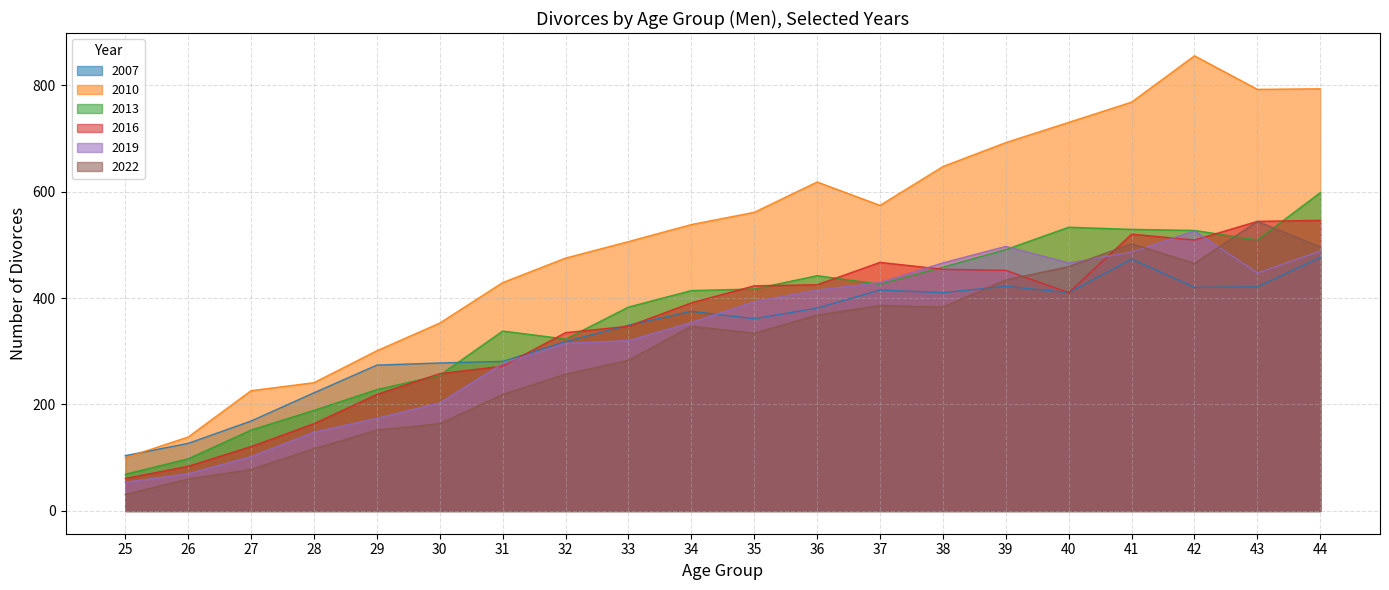

True or false: 2016 and 2010 intersect in this chart.

False